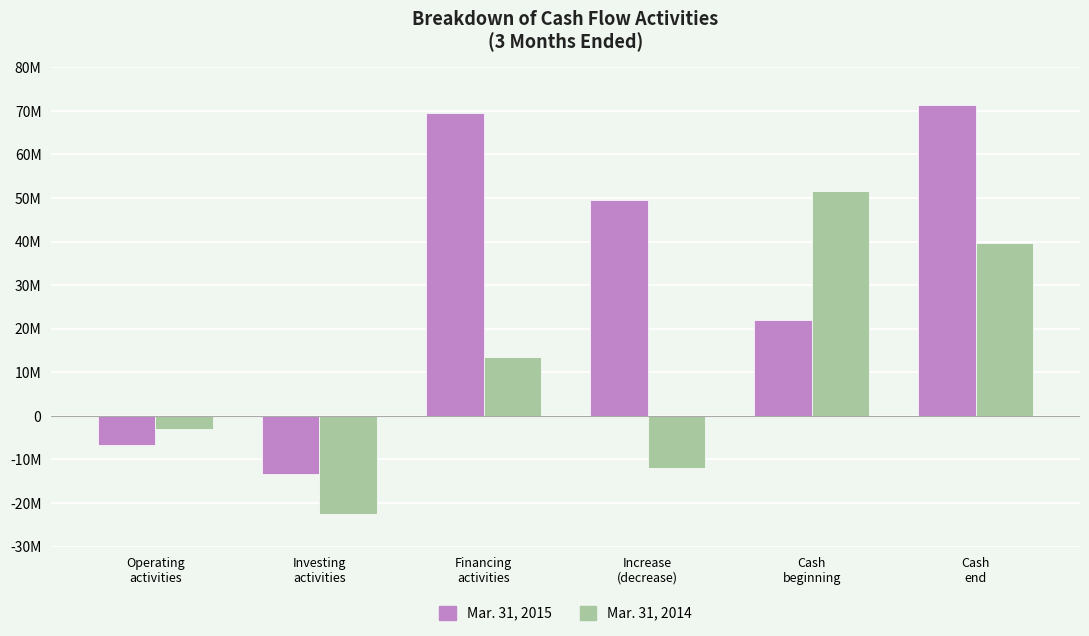

Read the Mar. 31, 2014 value at Cash
beginning, to the nearest 100.

51615000